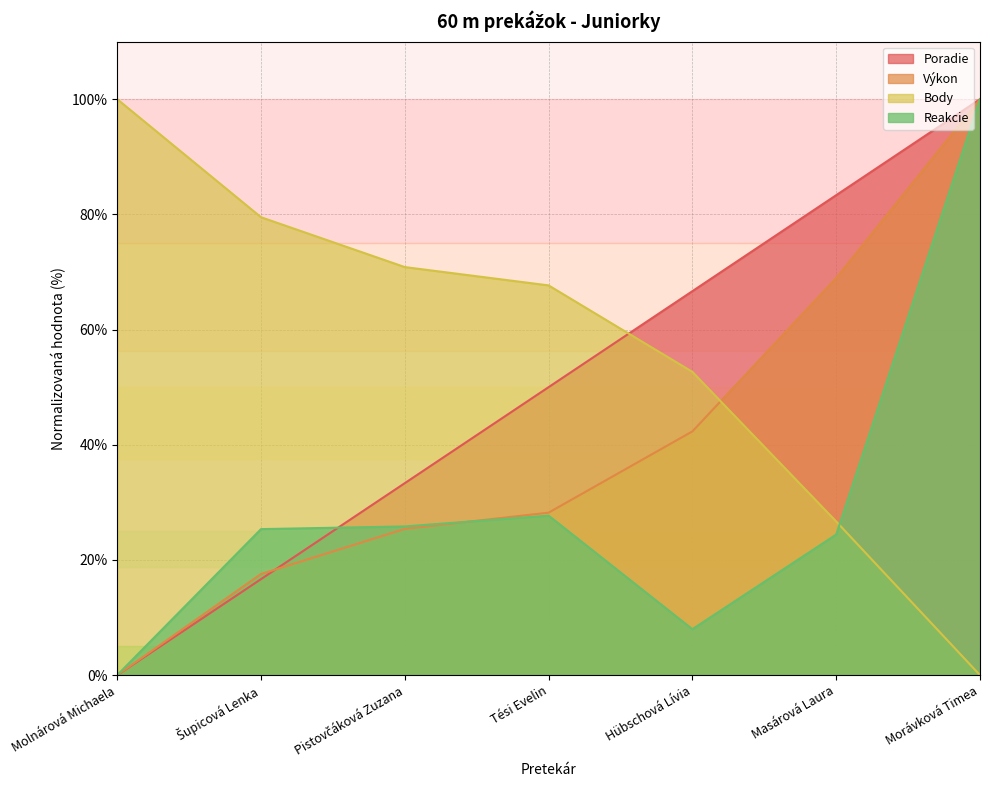

What is the greatest value displayed?

100.0